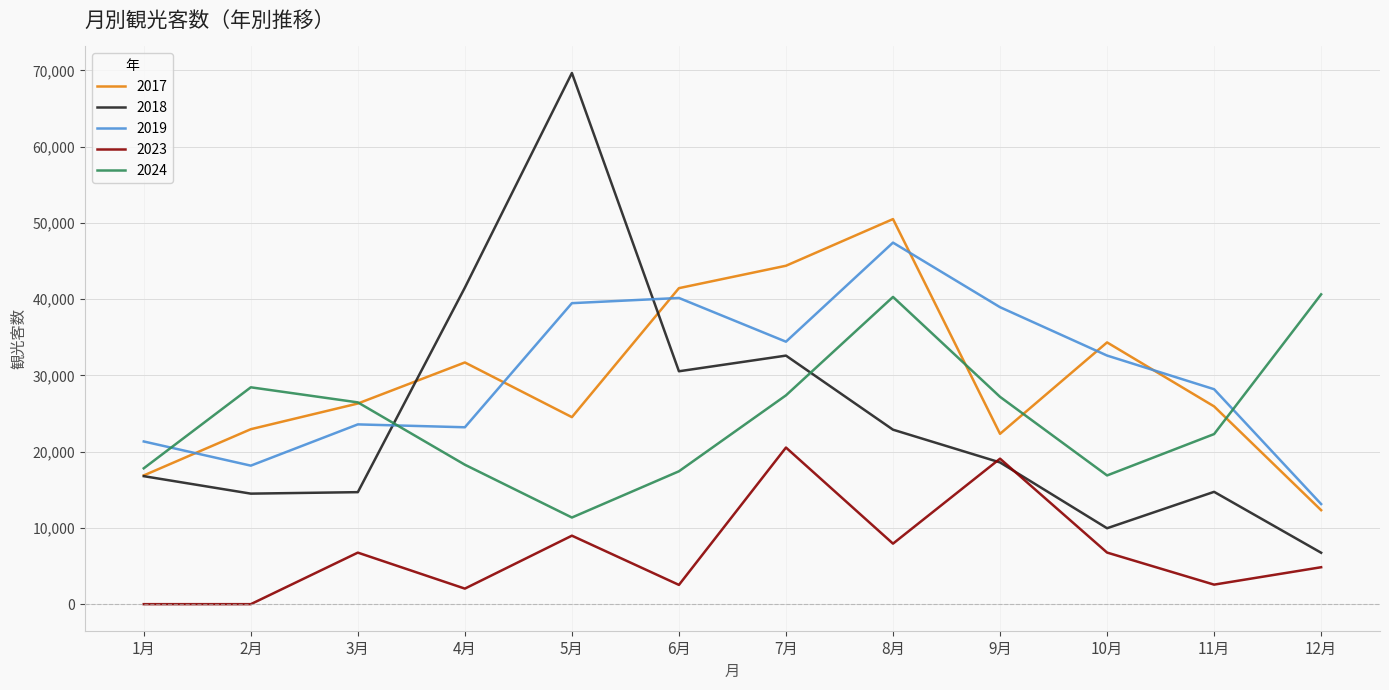

At which category is the sum across all series the highest?

8月